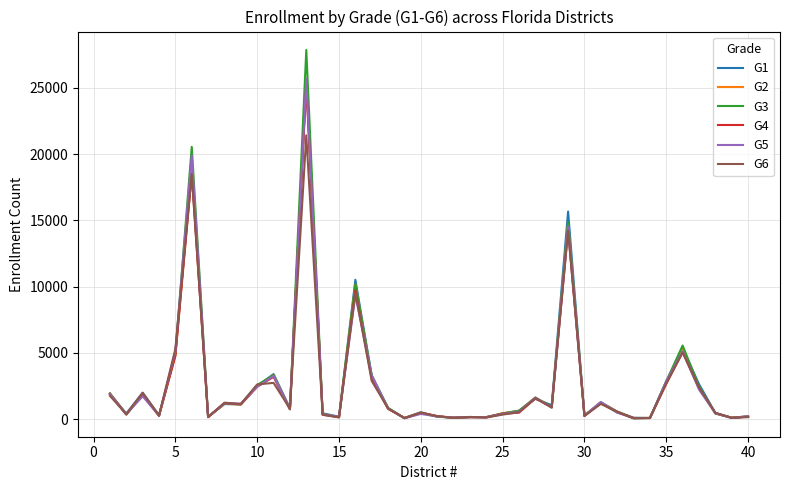

What is the highest value of the G1 series?

25445.2